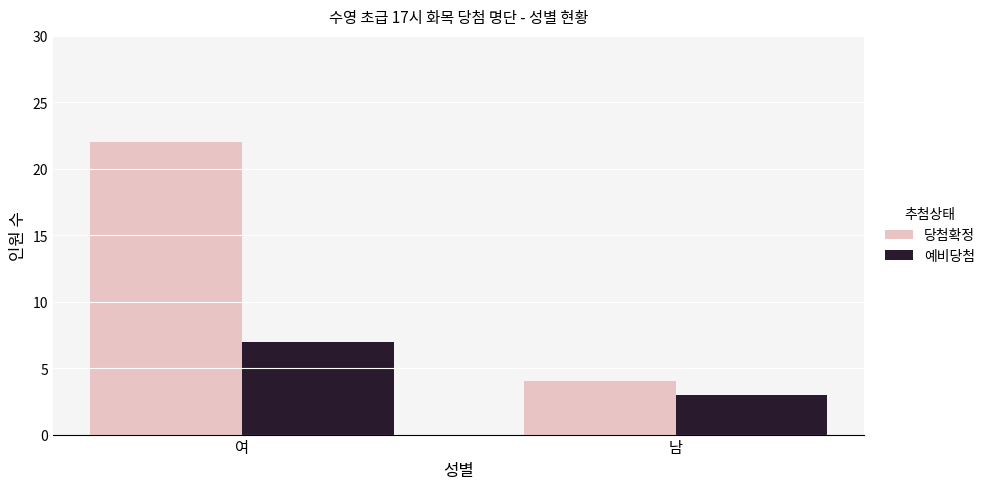

Count the number of categories in the chart.

2